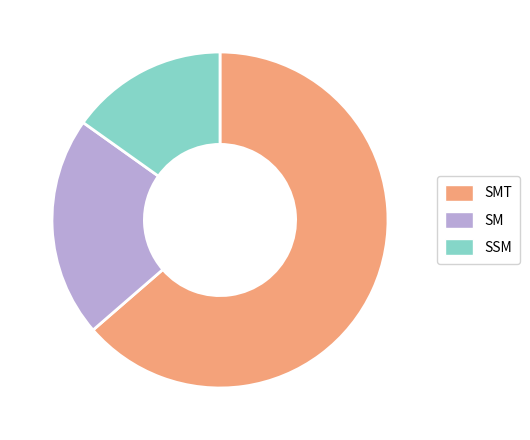

What is the smallest slice in the pie chart?

SSM